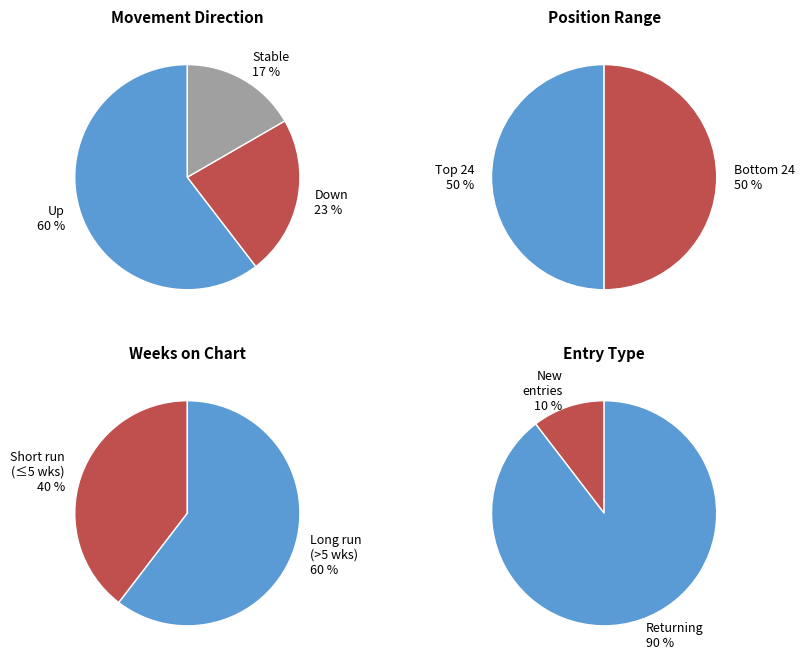

True or false: - accounts for 17% of the total.

True